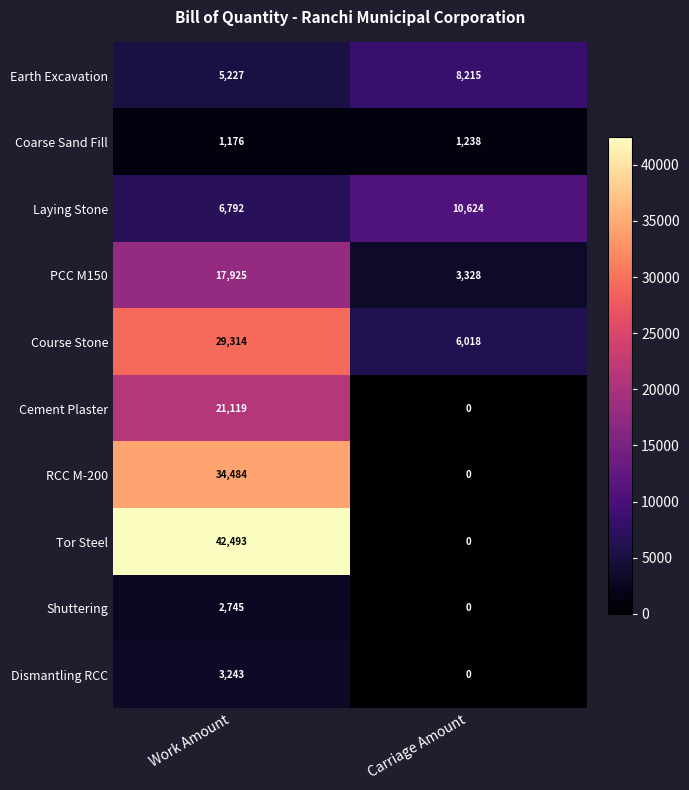

Where is Earth Excavation nearest to the value 6721?

Work Amount